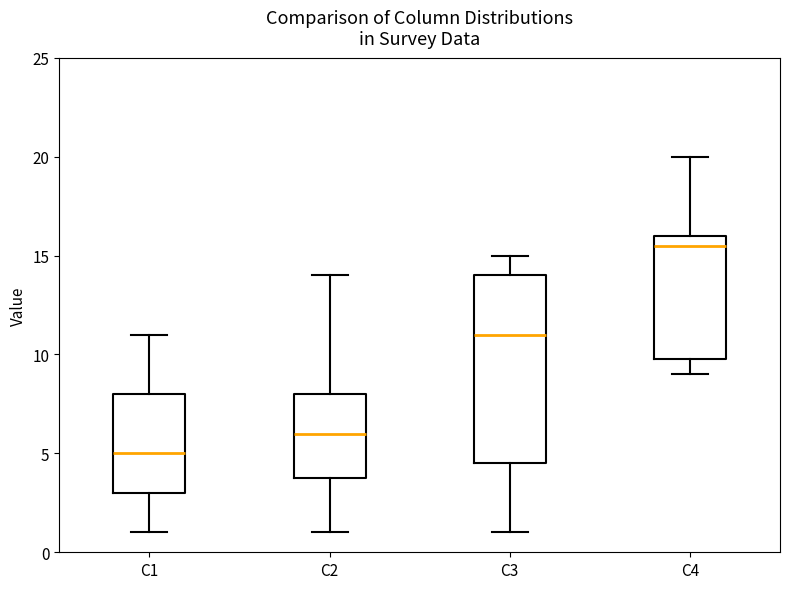

Where does the median line of the box for C3 sit on the y-axis? The values are not printed on the chart, so give them approximately, as read against the axis.

11.0